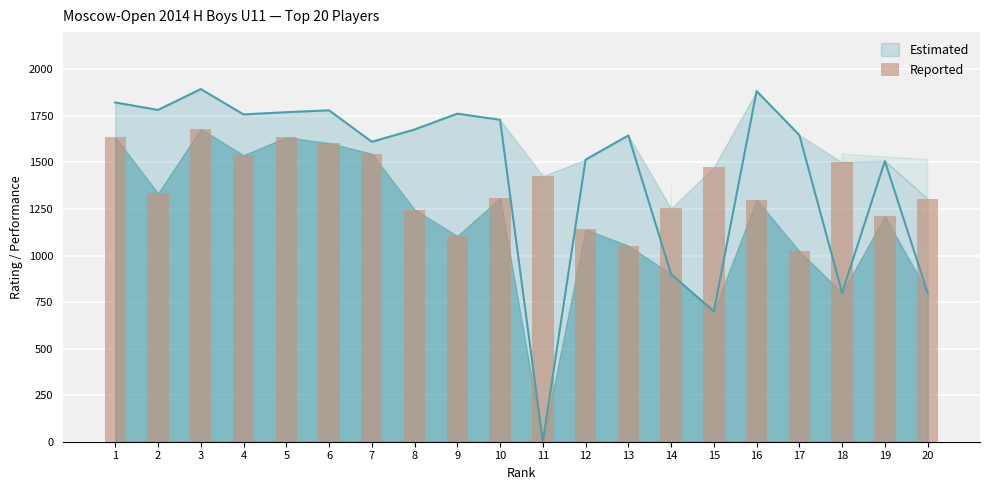

Between 3 and 18, which is larger?

3